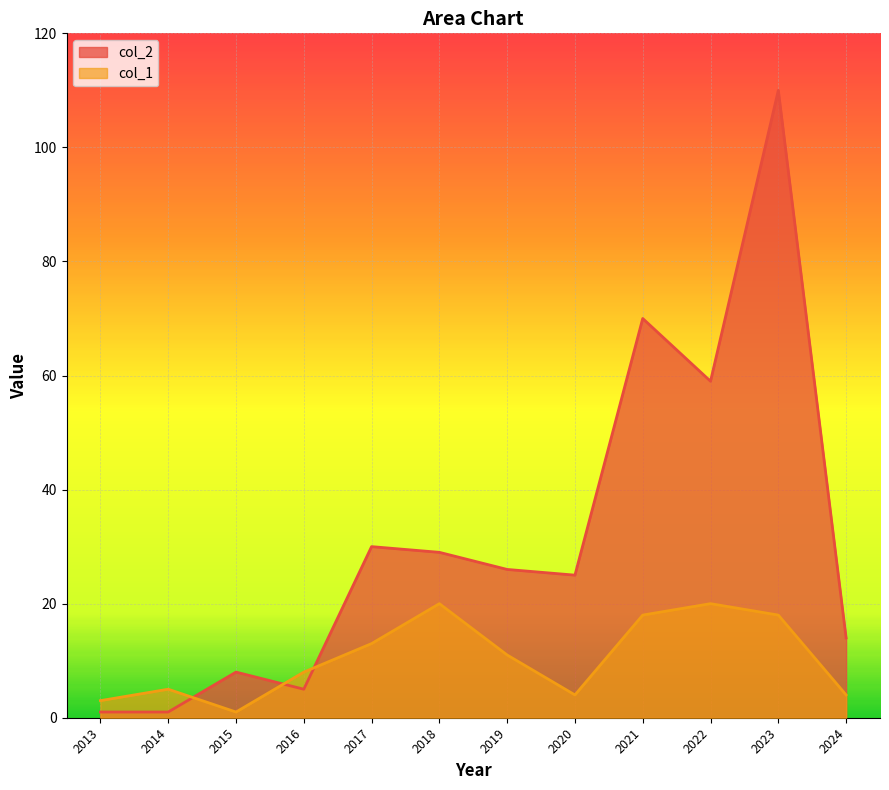

Does the chart display data point markers on the line(s)?

No